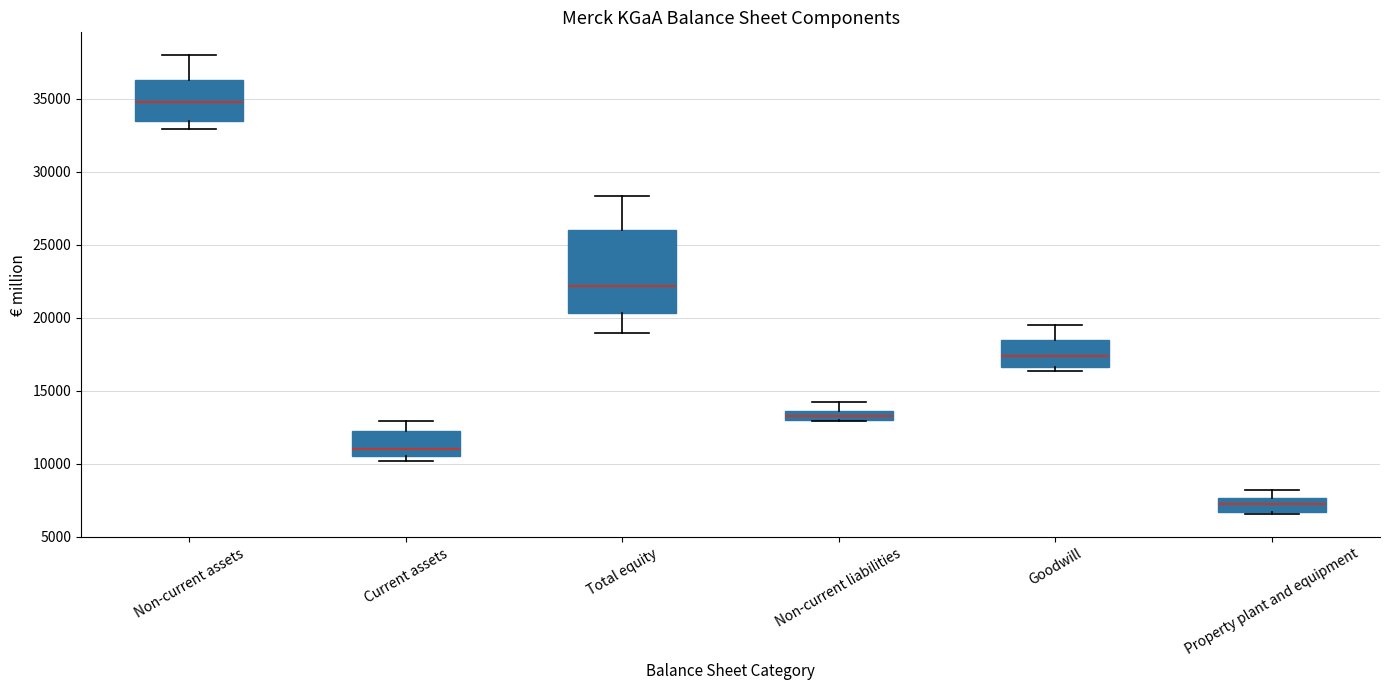

Where is the upper edge of the box for Current assets on the y-axis? The values are not printed on the chart, so give them approximately, as read against the axis.

12500